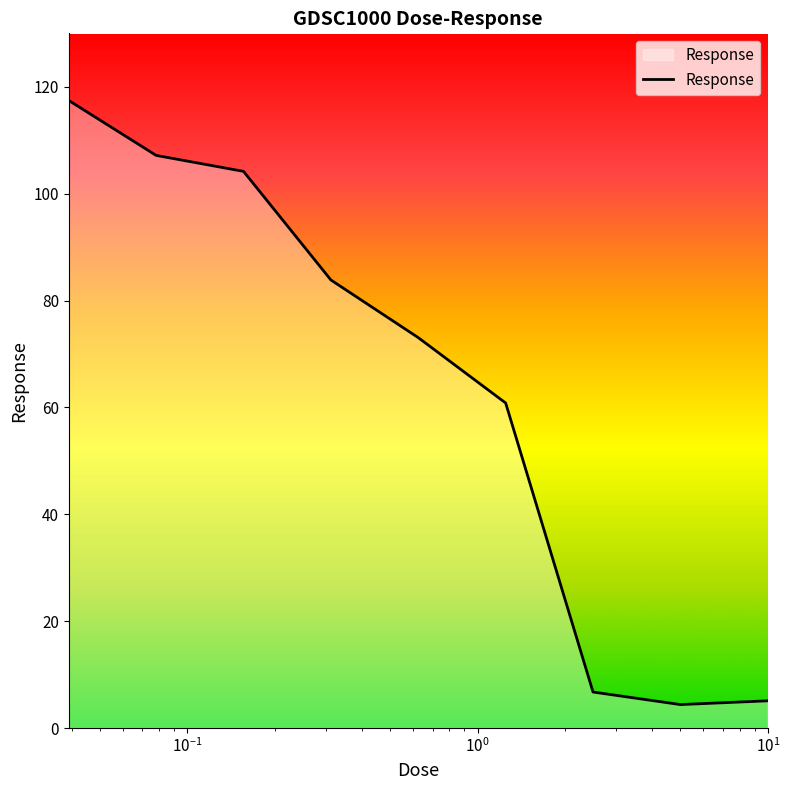

What is the smallest value displayed?

4.4